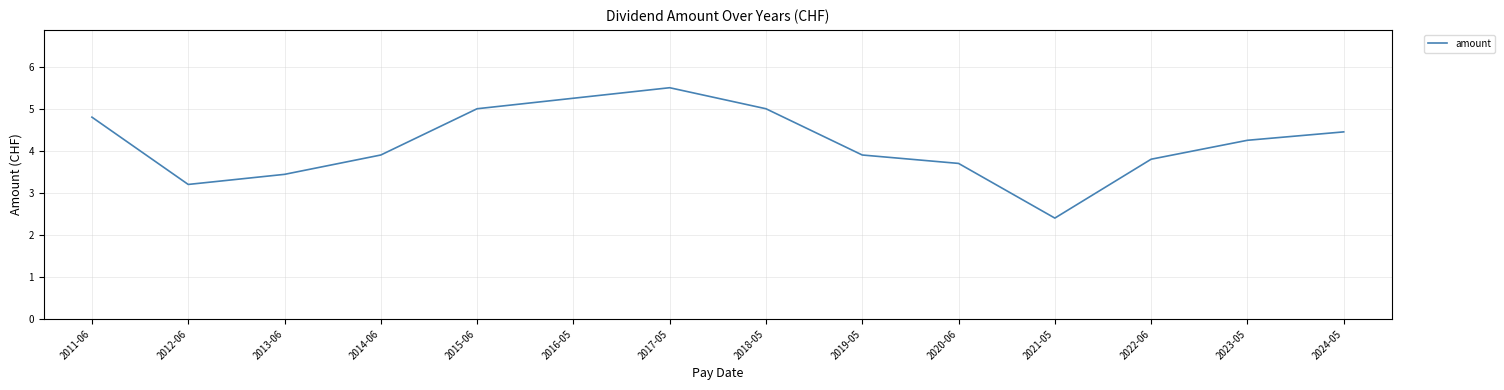

The value at 2024-05 is 2.3. True or false?

False